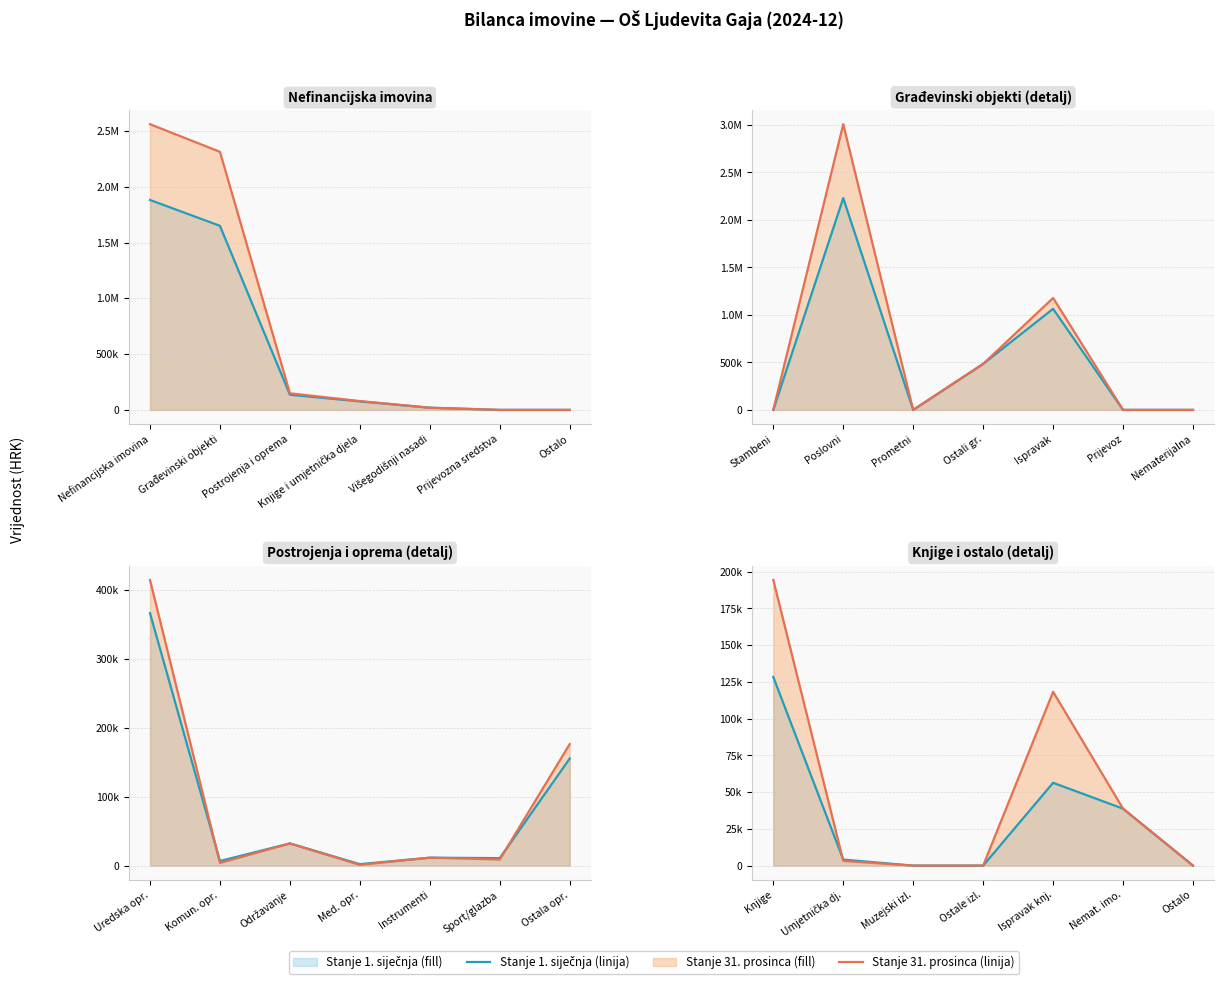

What position from the left is Ostalo?

7